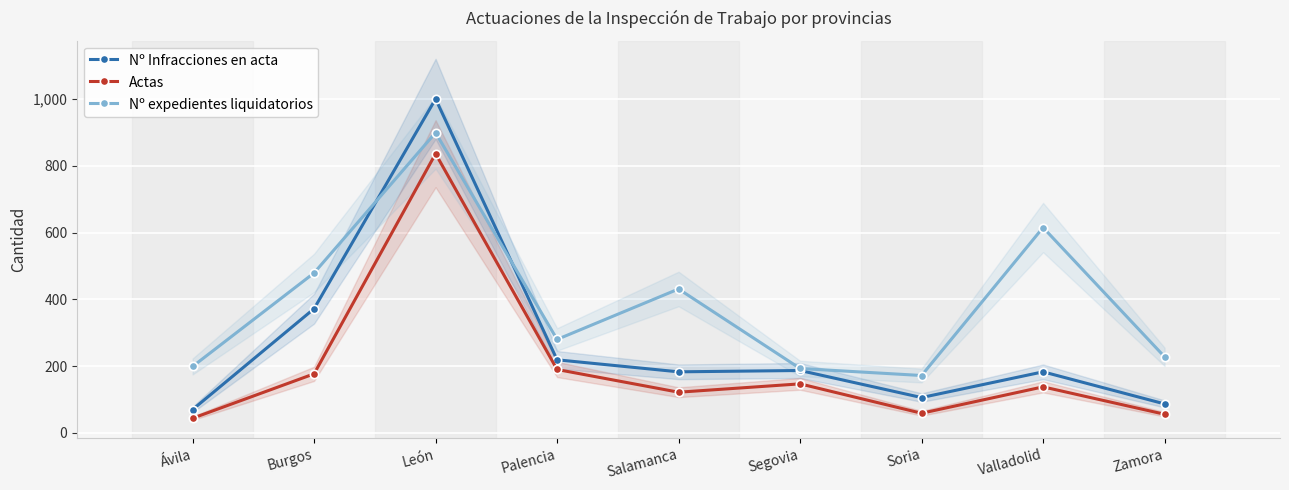

What are all the series names shown in the legend?

Nº Infracciones en acta, Actas, Nº expedientes liquidatorios